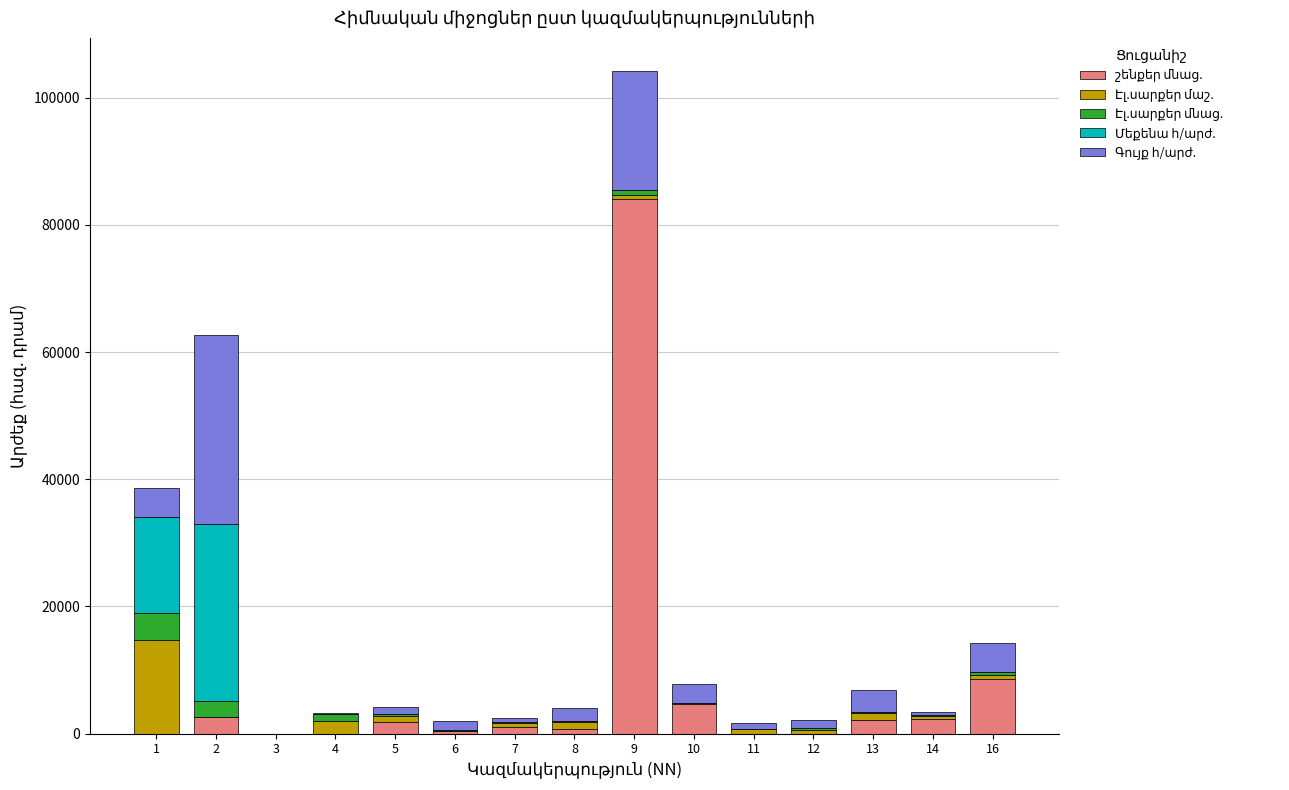

How many distinct data groups are displayed?

5